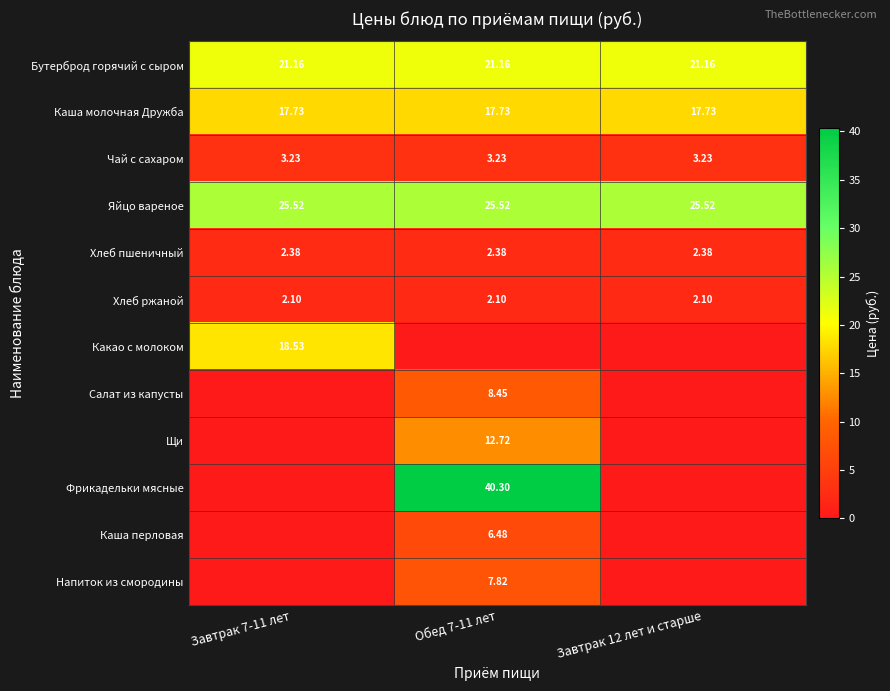

List the series in order of their peak value, lowest first.

Хлеб ржаной, Хлеб пшеничный, Чай с сахаром, Каша перловая, Напиток из смородины, Салат из капусты, Щи, Каша молочная Дружба, Какао с молоком, Бутерброд горячий с сыром, Яйцо вареное, Фрикадельки мясные